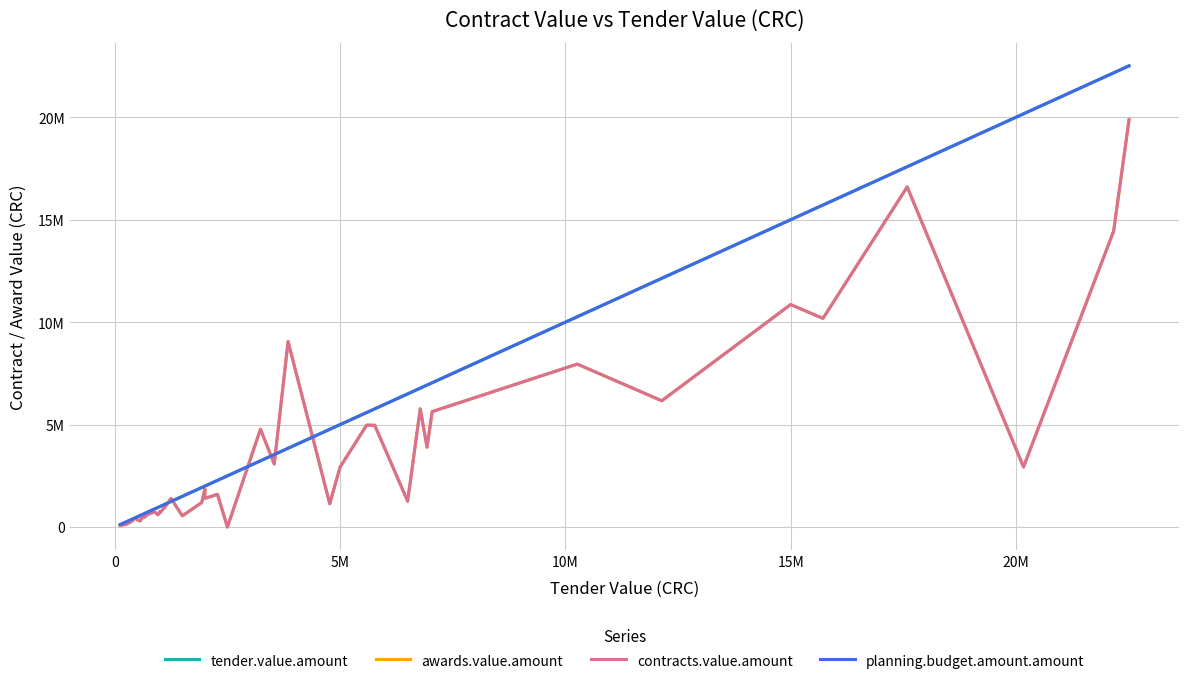

True or false: tender.value.amount has more than 1 points higher than both neighbors.

False